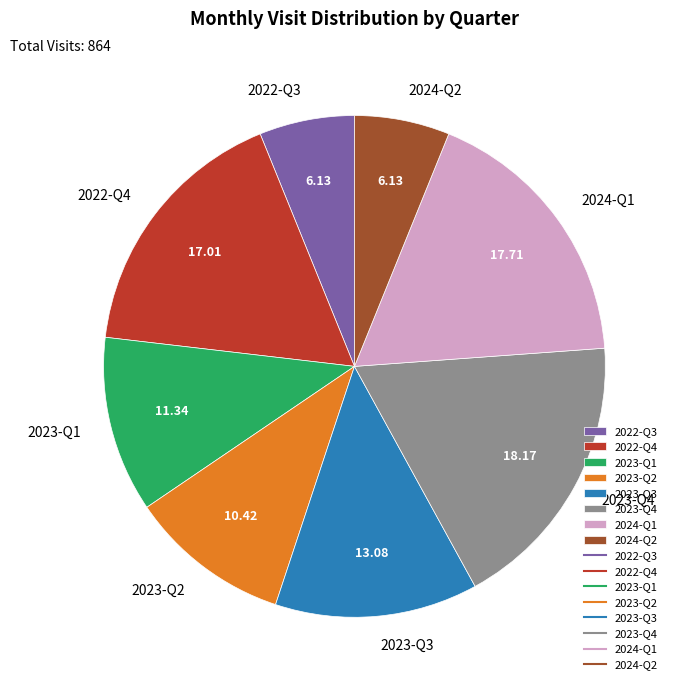

Approximately how many times larger is the value at 2022-Q4 compared to 2024-Q2?

2.8